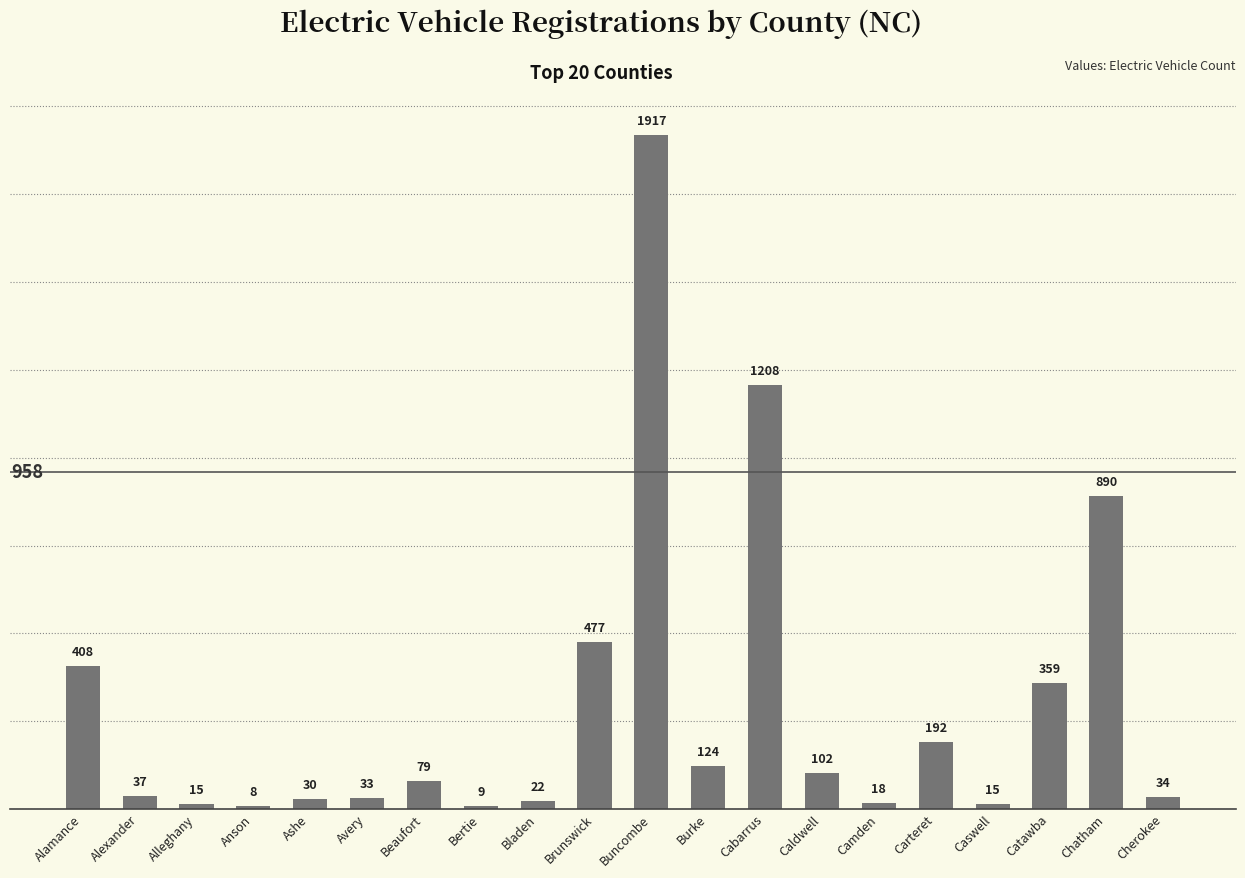

Where is the data nearest to the value 962?

Chatham